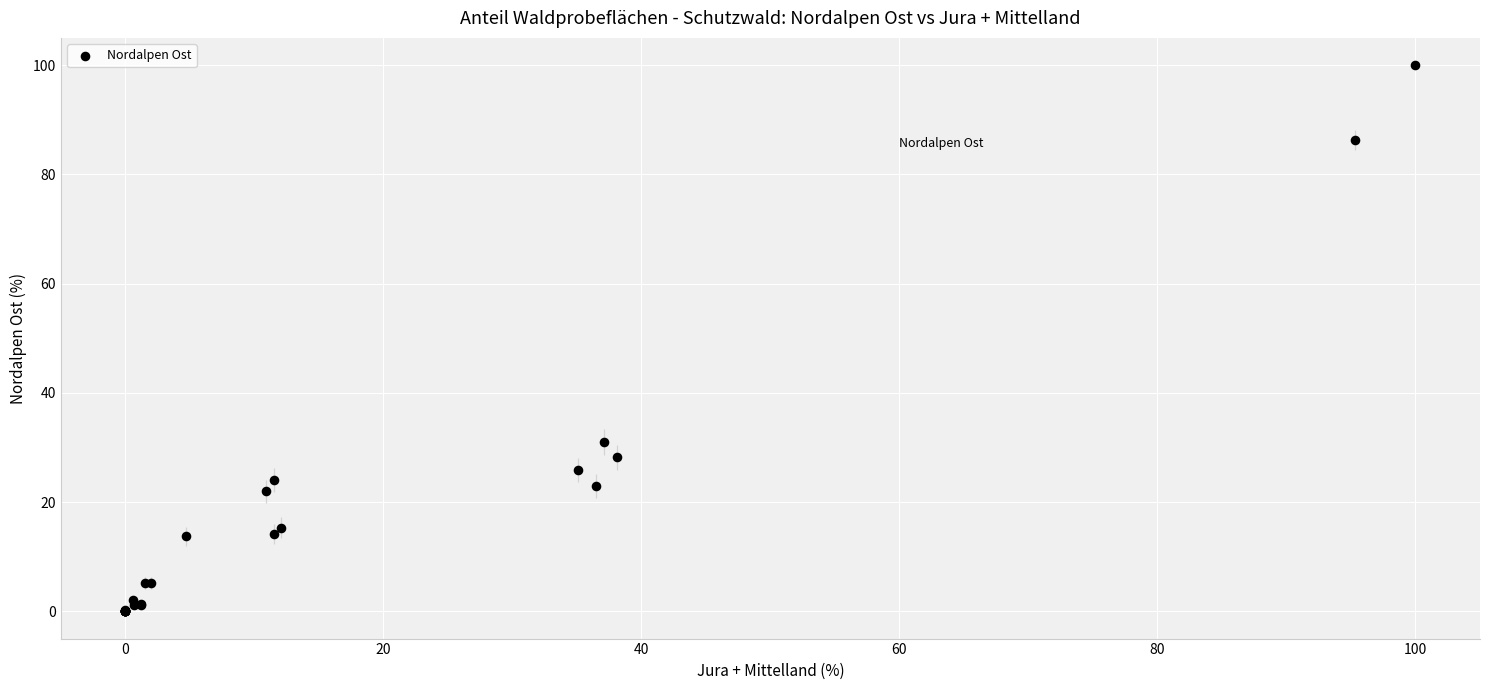

What Y value in the scatter plot is closest to 50?

31.0